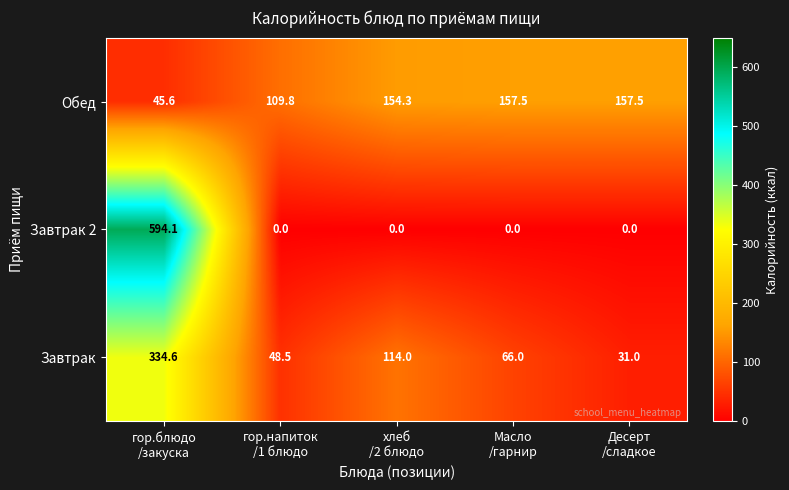

What is the difference between the maximum and minimum values in the Обед series?

111.9